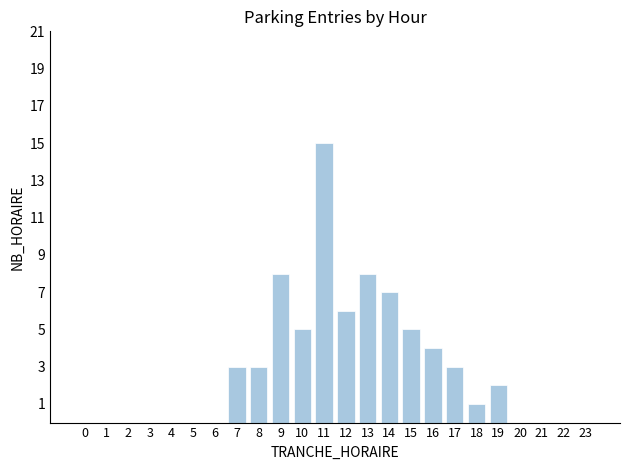

Count the number of categories in the chart.

24